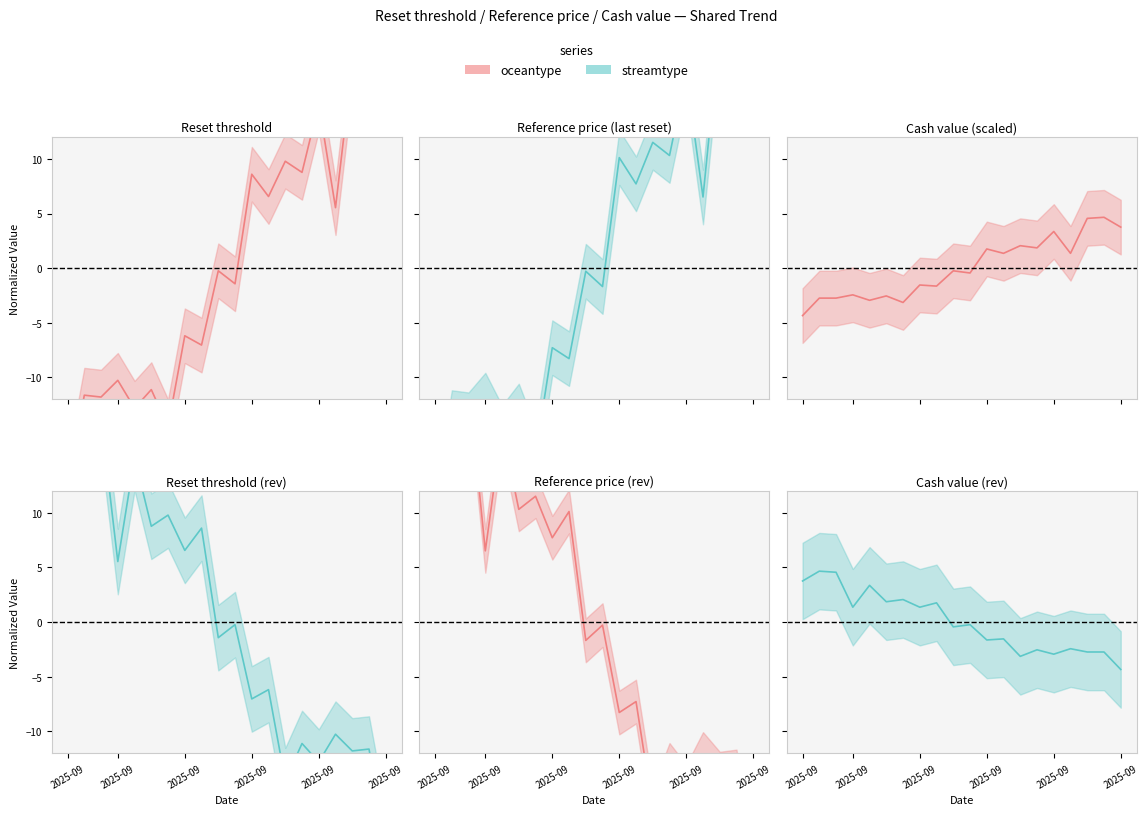

Rank the series at 2025-09-04 from lowest to highest value.

Cash value, Reset threshold, Reference price